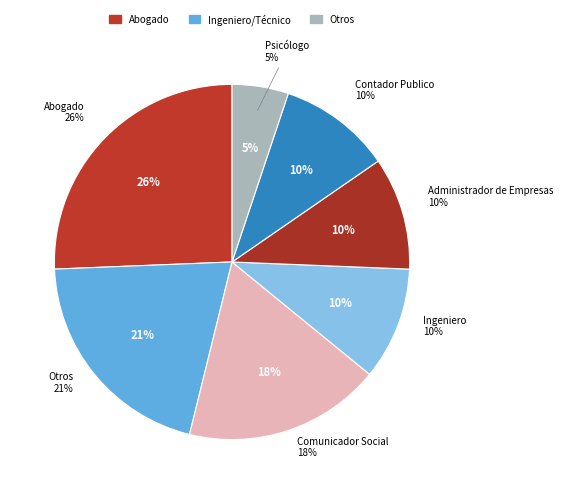

Count the number of slices in the pie.

7